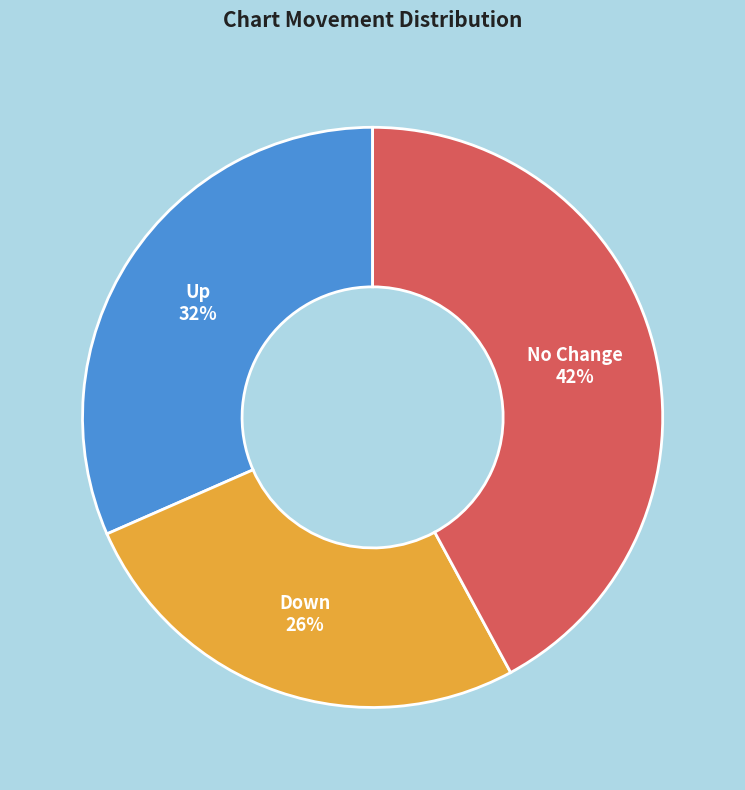

Combined, do Up and No Change account for over 50%?

Yes